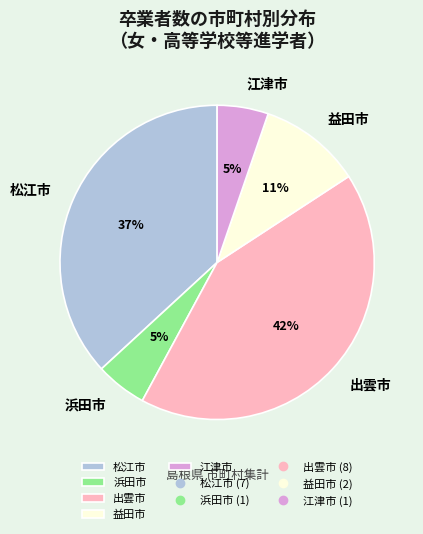

True or false: 浜田市 accounts for 1% of the total.

False